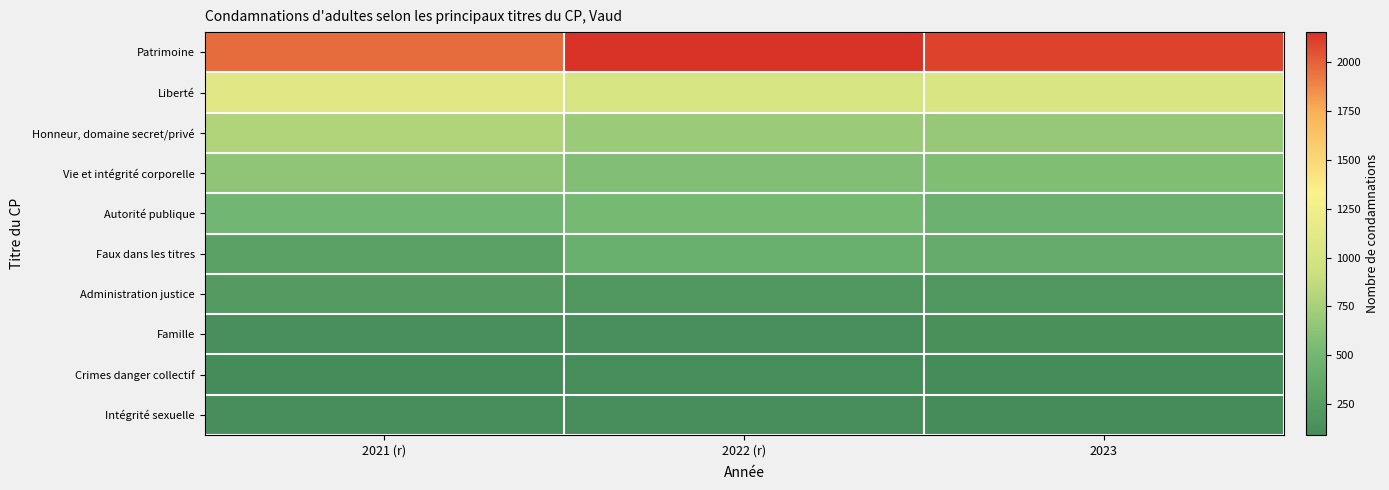

At 2023, list the series in order from largest to smallest.

Patrimoine, Liberté, Honneur, domaine secret/privé, Vie et intégrité corporelle, Autorité publique, Faux dans les titres, Administration justice, Famille, Crimes danger collectif, Intégrité sexuelle